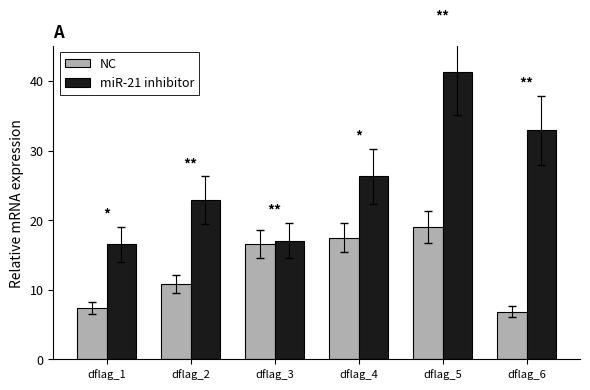

What is the average value of the NC series?

13.0